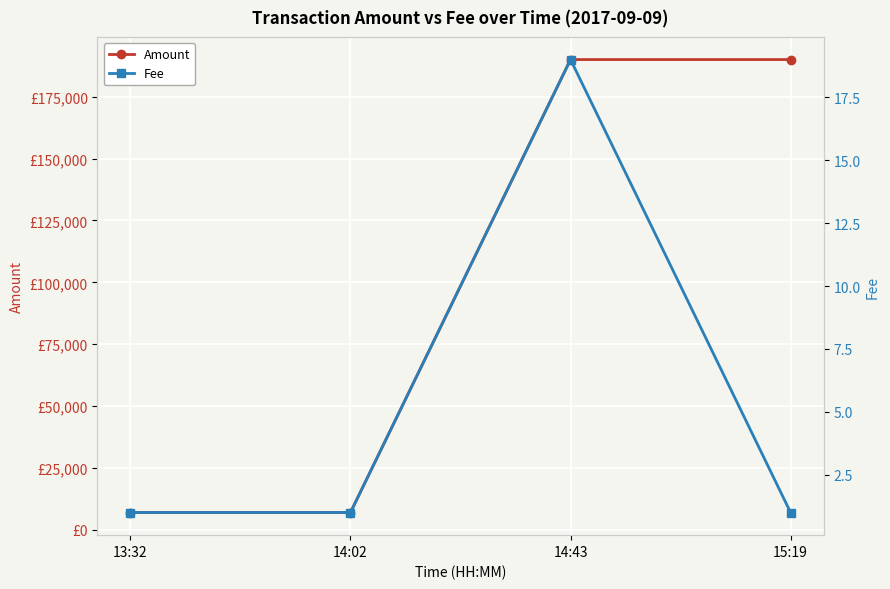

Count the number of categories in the chart.

4